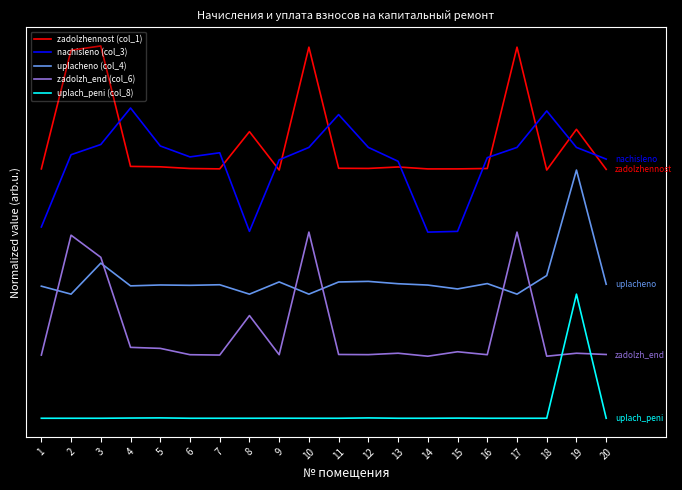

Which series has the largest total across all categories?

zadolzhennost (col_1)